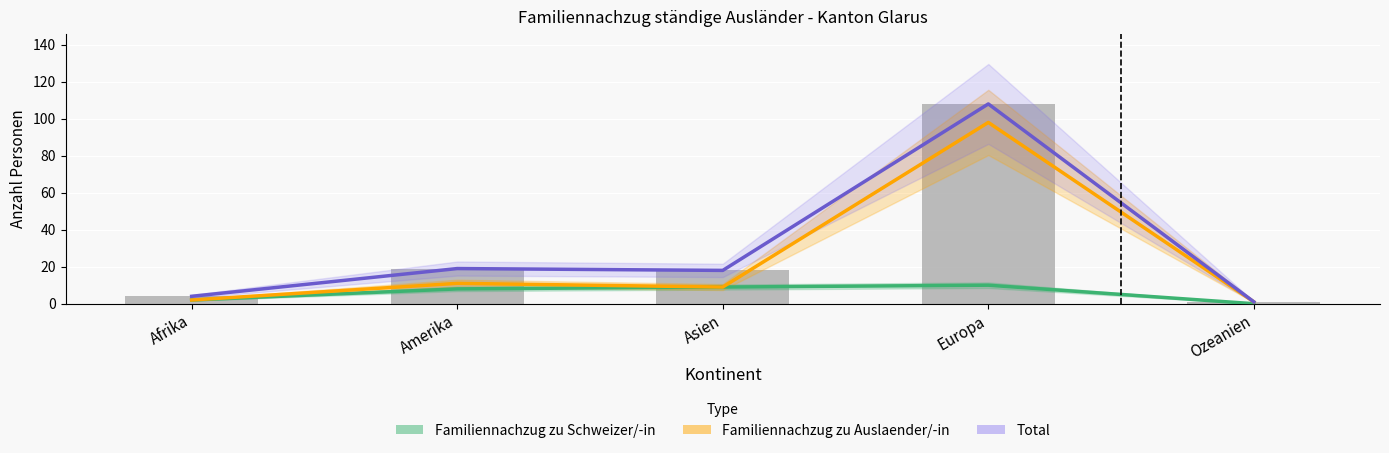

At which category does the chart reach its peak across all series?

Europa